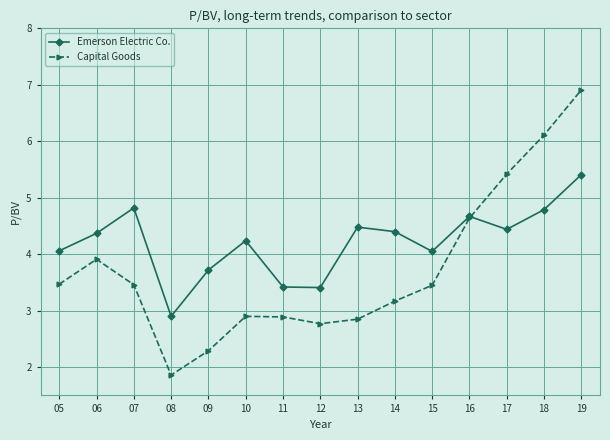

What is the difference between the highest and lowest values at 06?

0.5